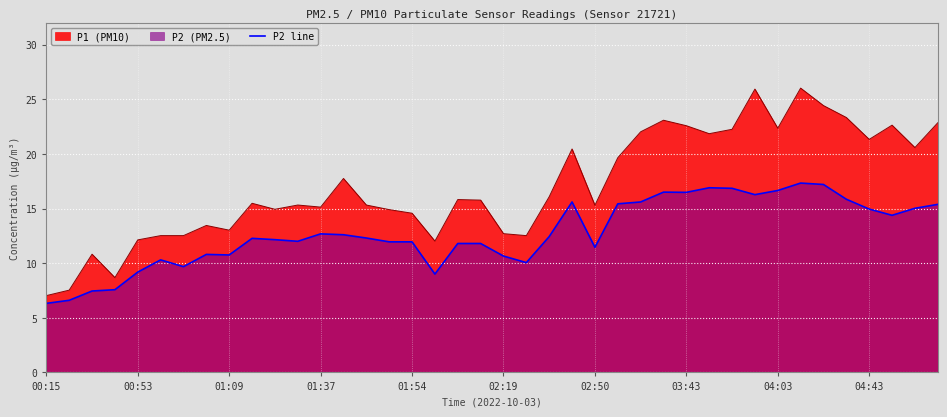

Is it true that the value at 18 is 6.6?

False